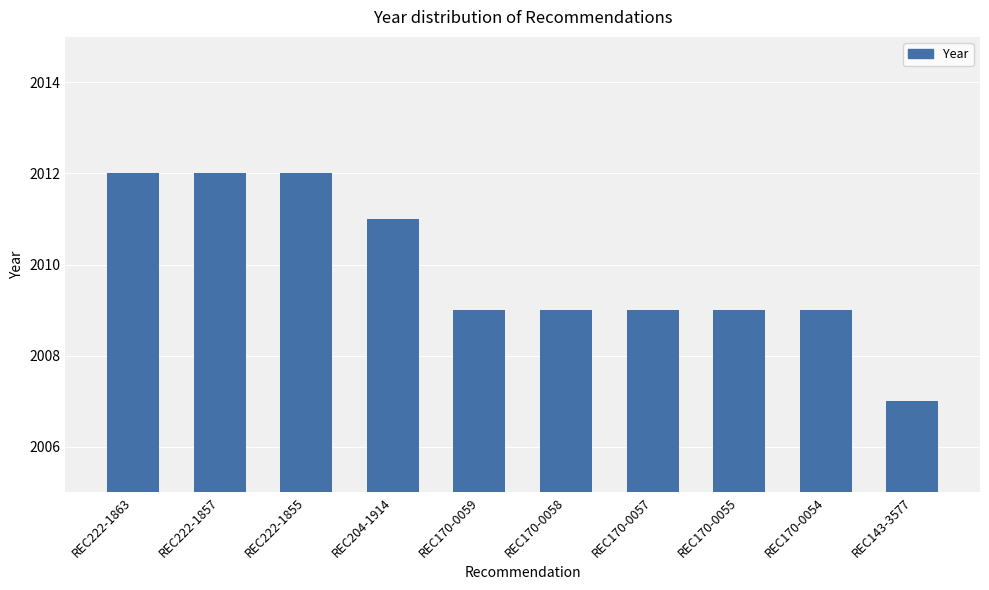

Count the number of data series in this chart.

1